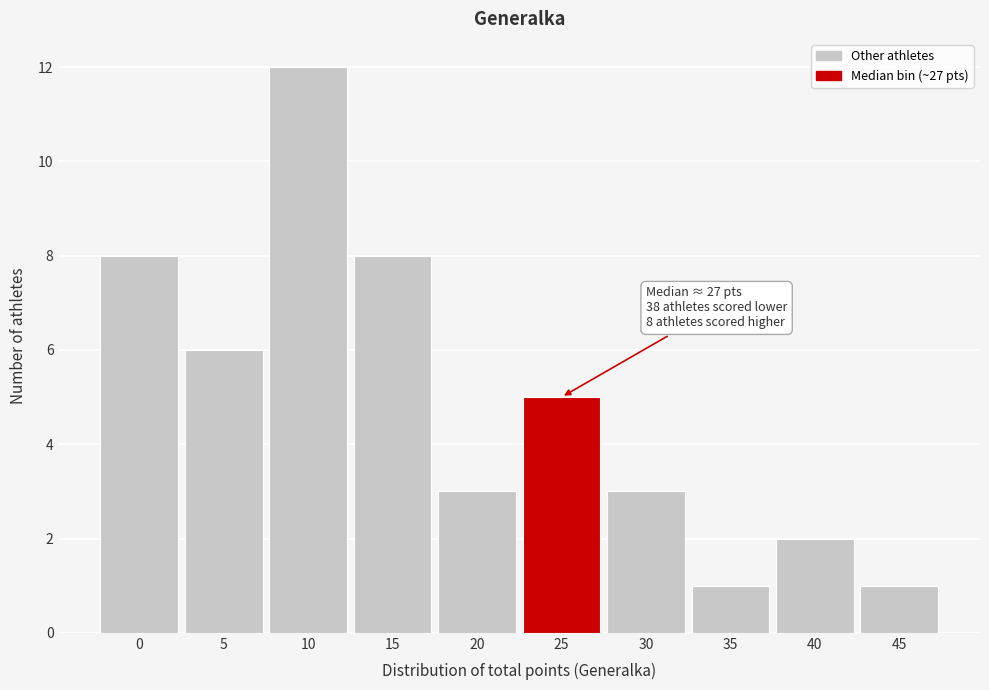

Reading left to right, transcribe all the data shown in this chart.

0=8	5=6	10=12	15=8	20=3	25=5	30=3	35=1	40=2	45=1